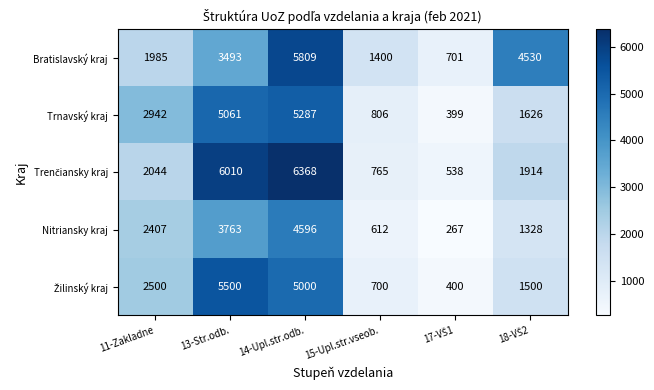

At which label is Nitriansky kraj closest to 2431?

11-Zakladne